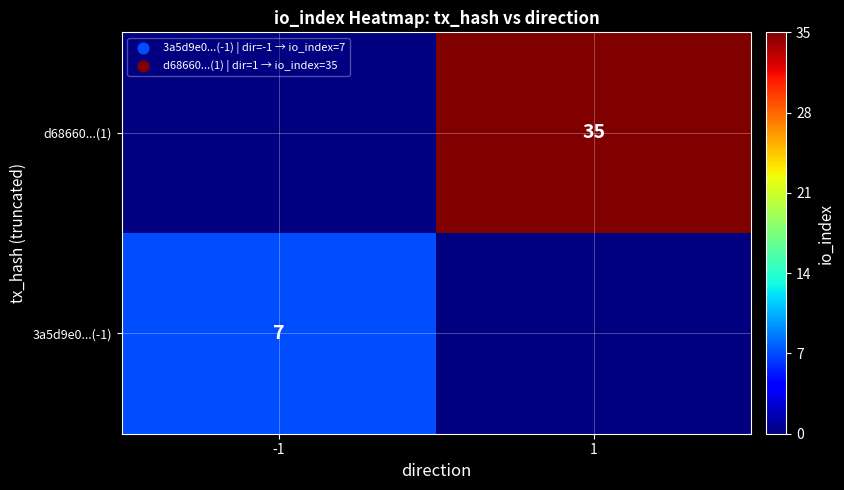

Is it true that 3a5d9e0...(-1) equals 10 at -1?

False